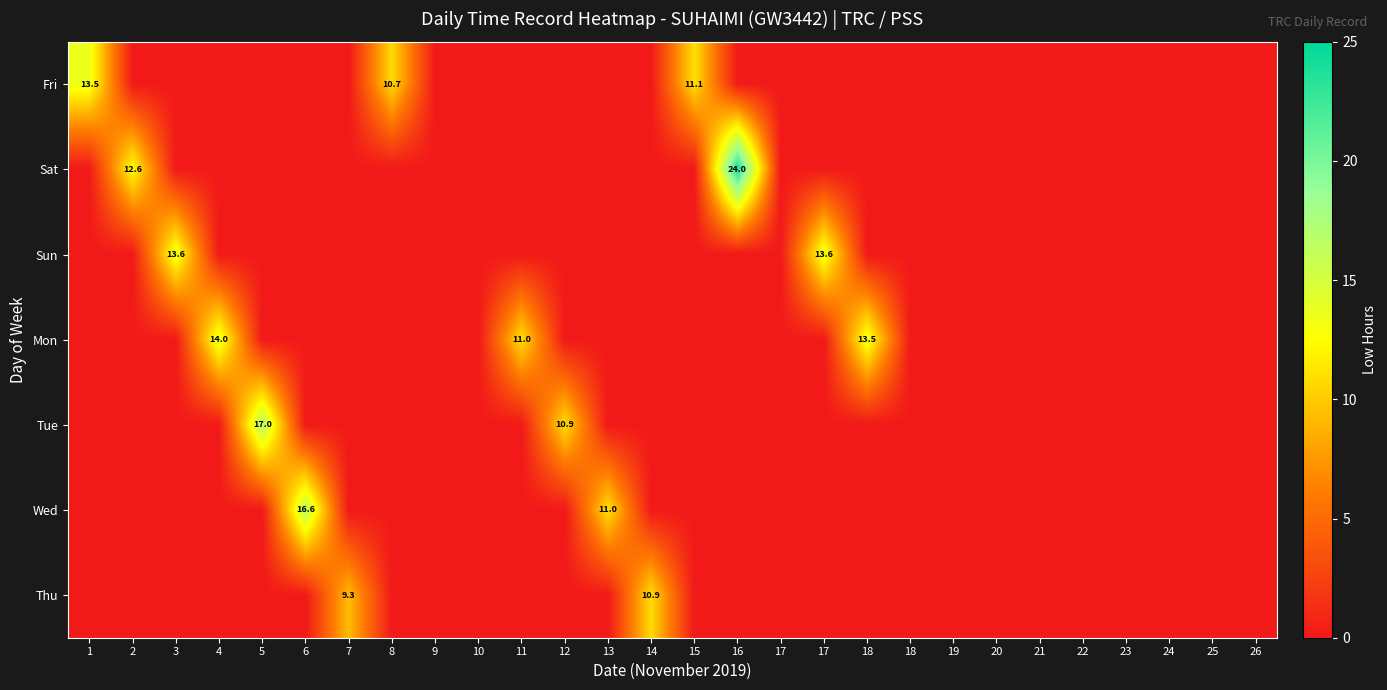

True or false: Wed has a value of 0.0 at 14.

True